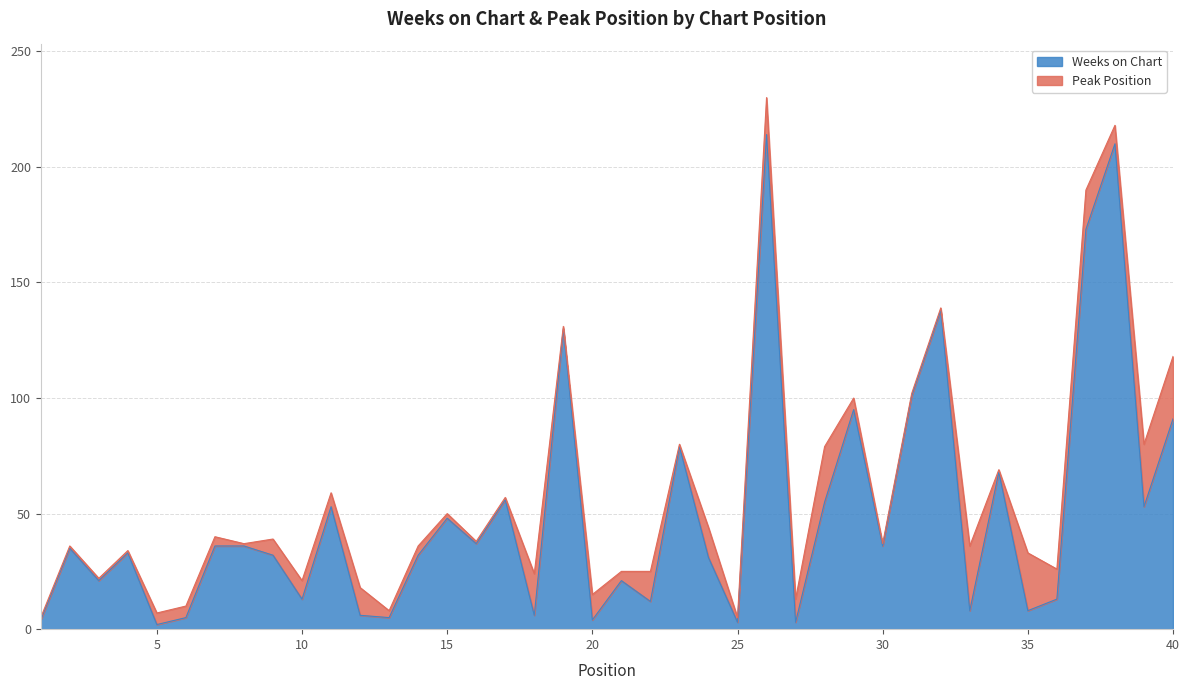

Between 16 and 24, which is larger?

16